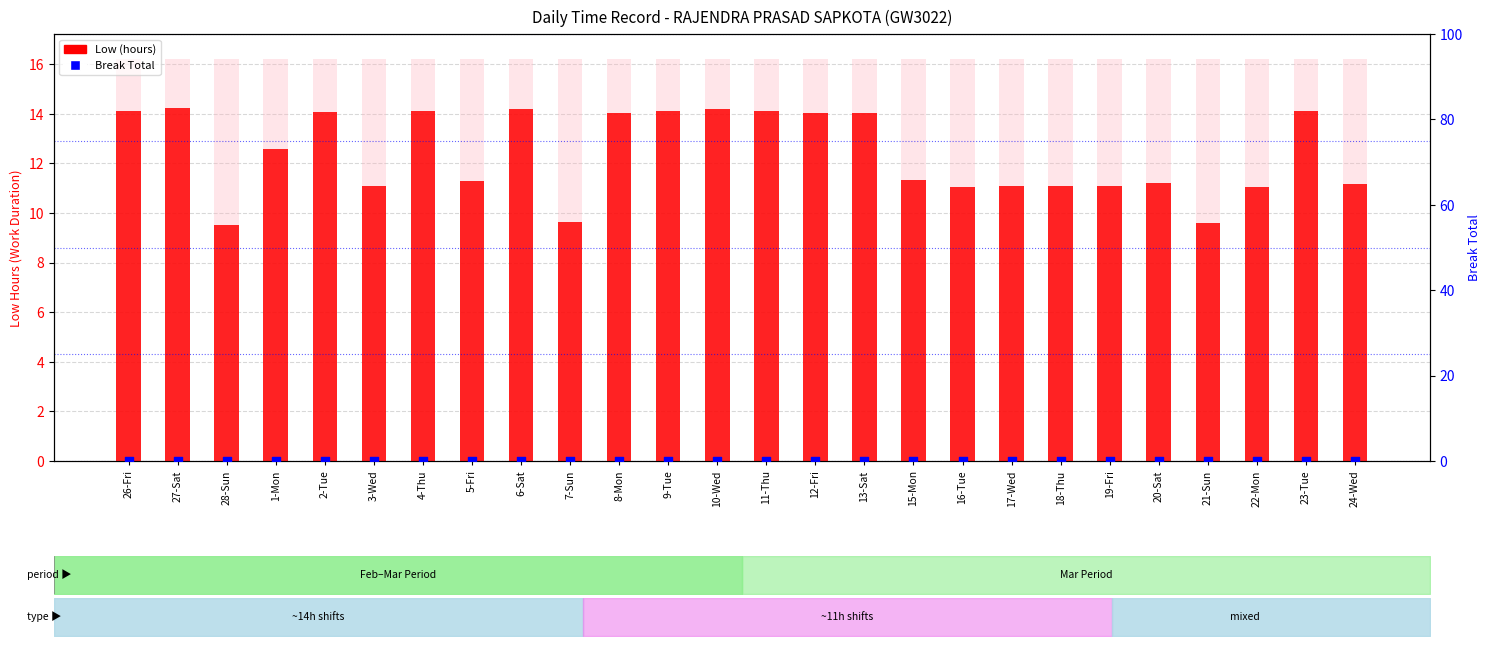

Which series has the largest Y range (max minus min)?

Low (hours)